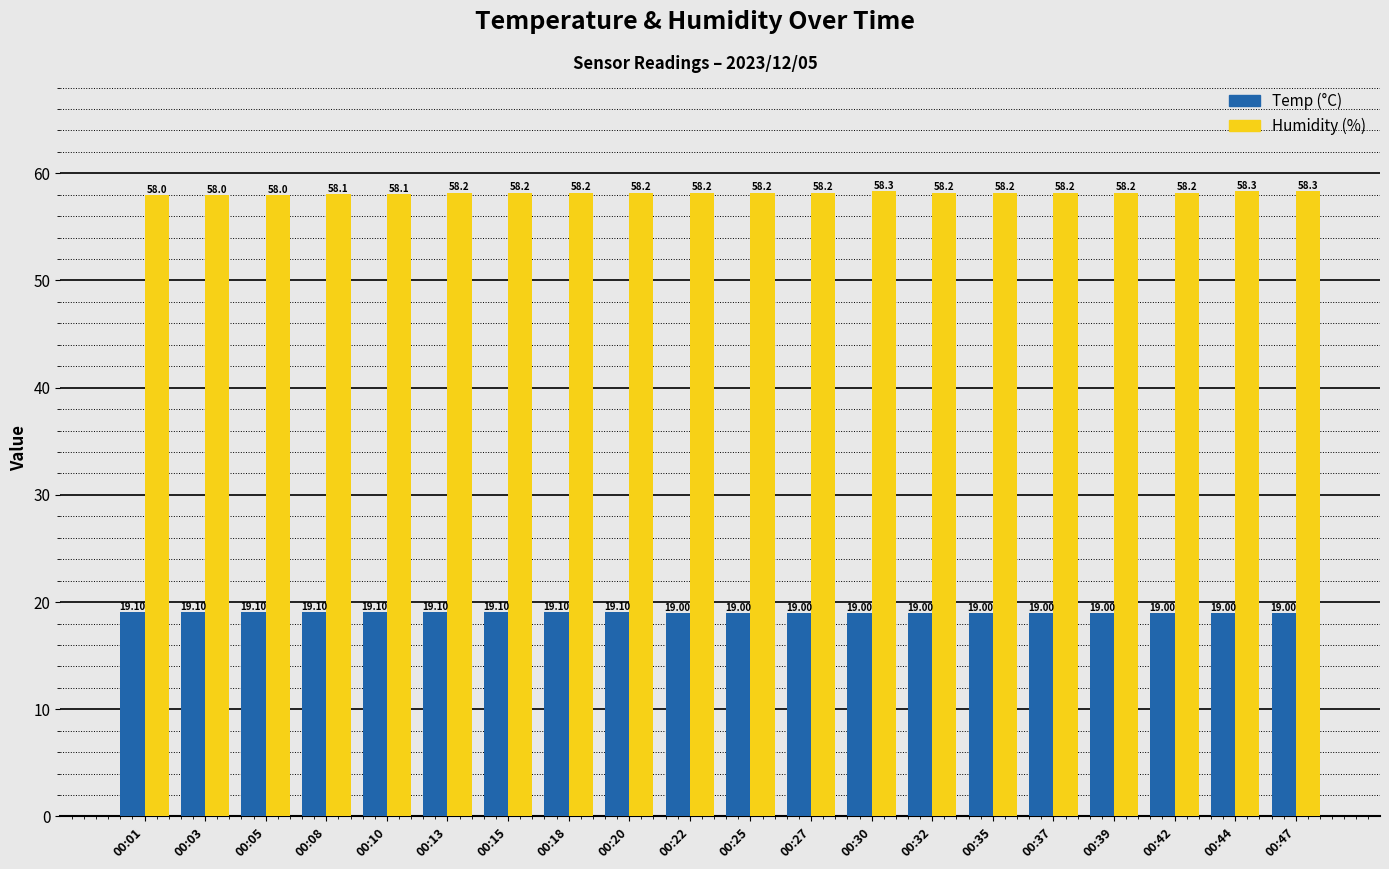

What is the spread (max minus min) of values at 00:30?

39.3